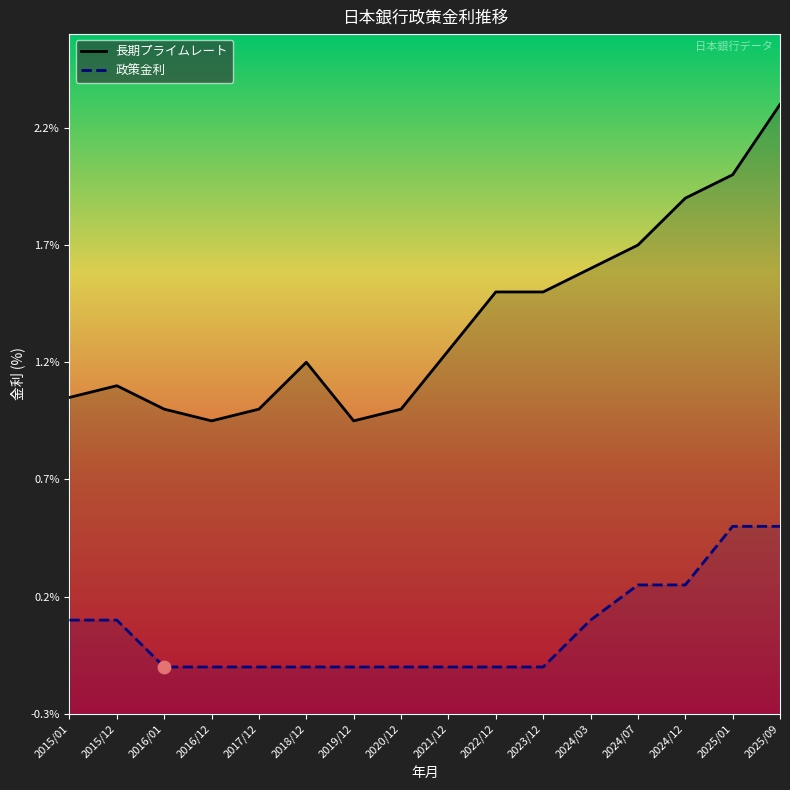

Which series reaches the minimum Y coordinate?

政策金利